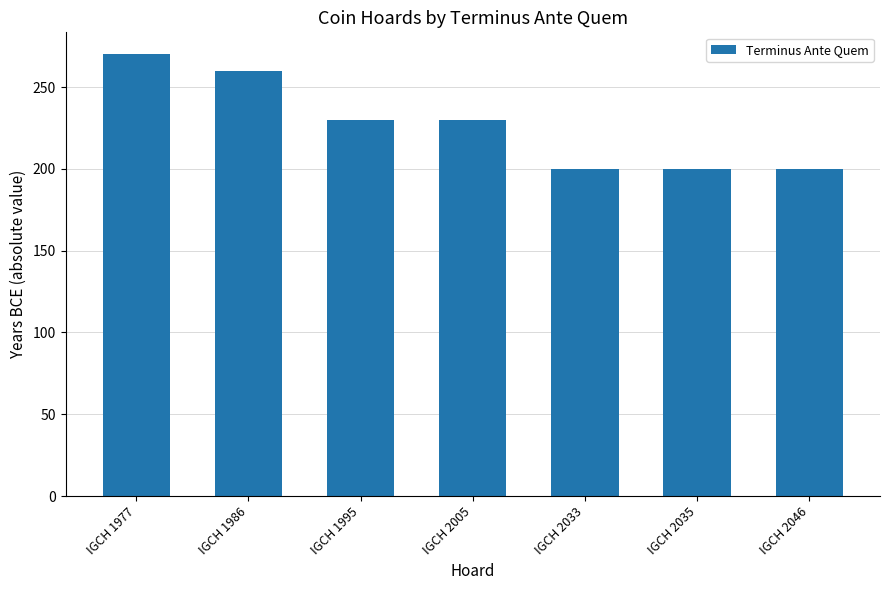

Which category has the highest value across all series?

IGCH 1977